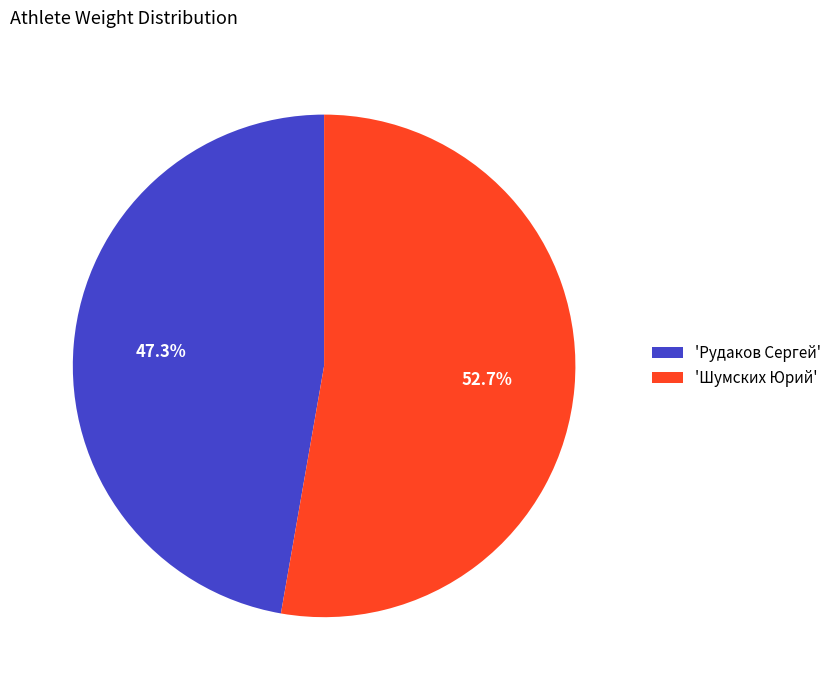

Count the number of slices in the pie.

2